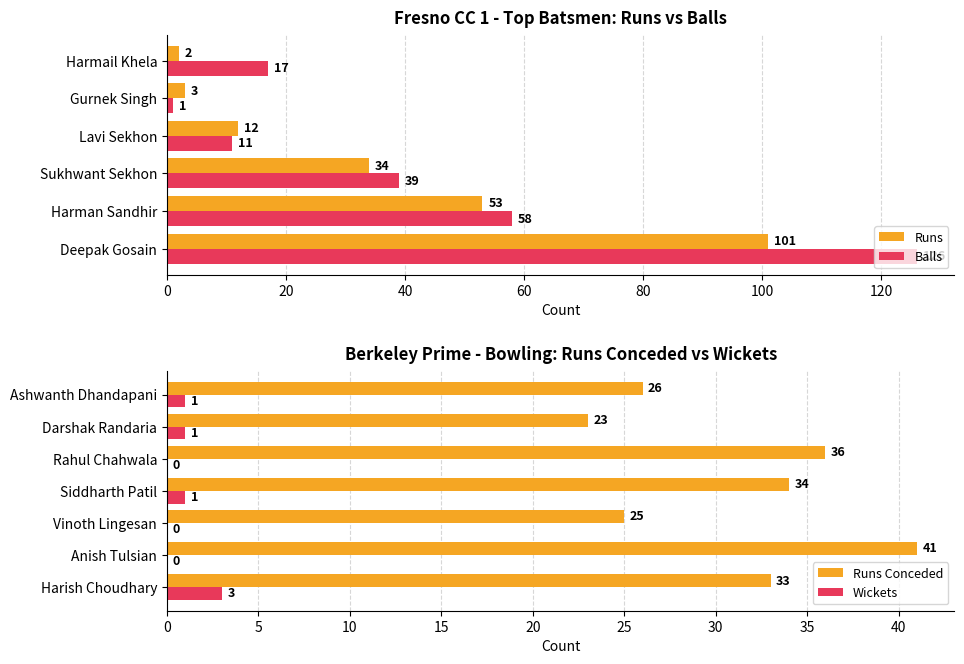

How many data points in Runs are less than 34?

3